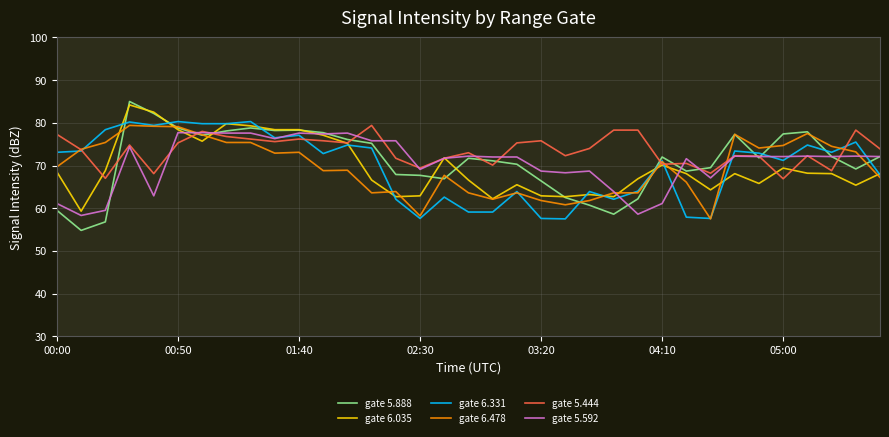

Which series has the widest spread of values?

gate 5.888